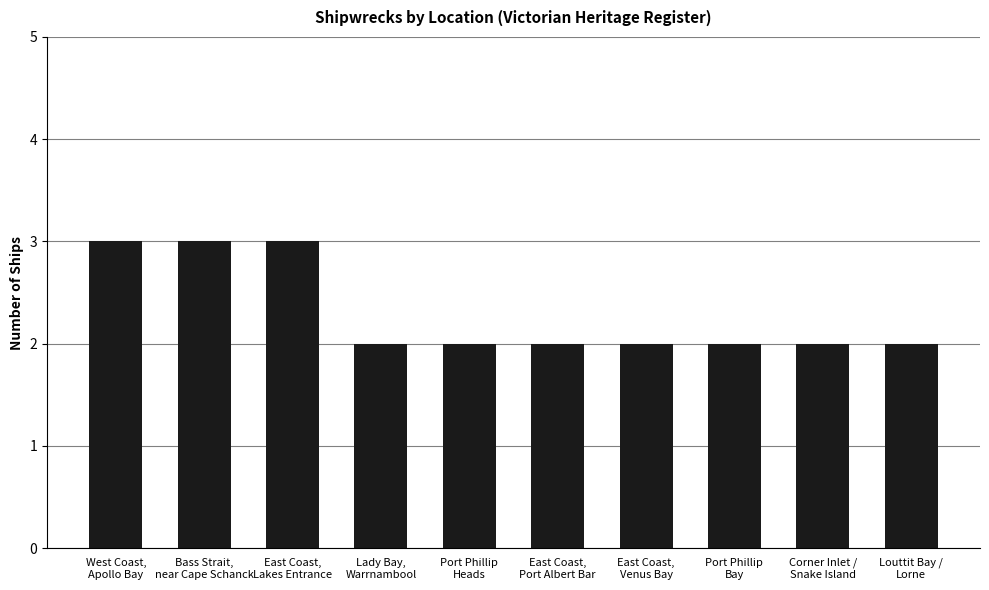

True or false: the data shows 4 at Port Phillip
Heads.

False